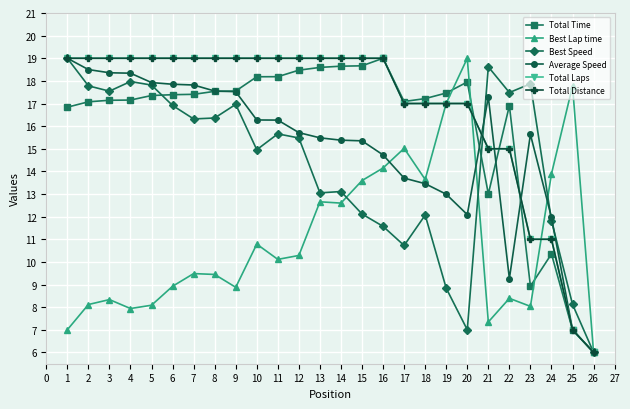

Is this an area chart (filled region under the line)?

No